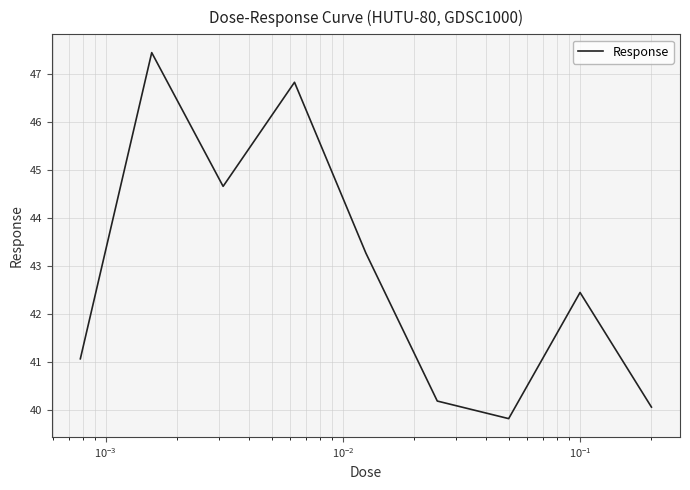

What is the difference between the maximum and minimum values?

7.6